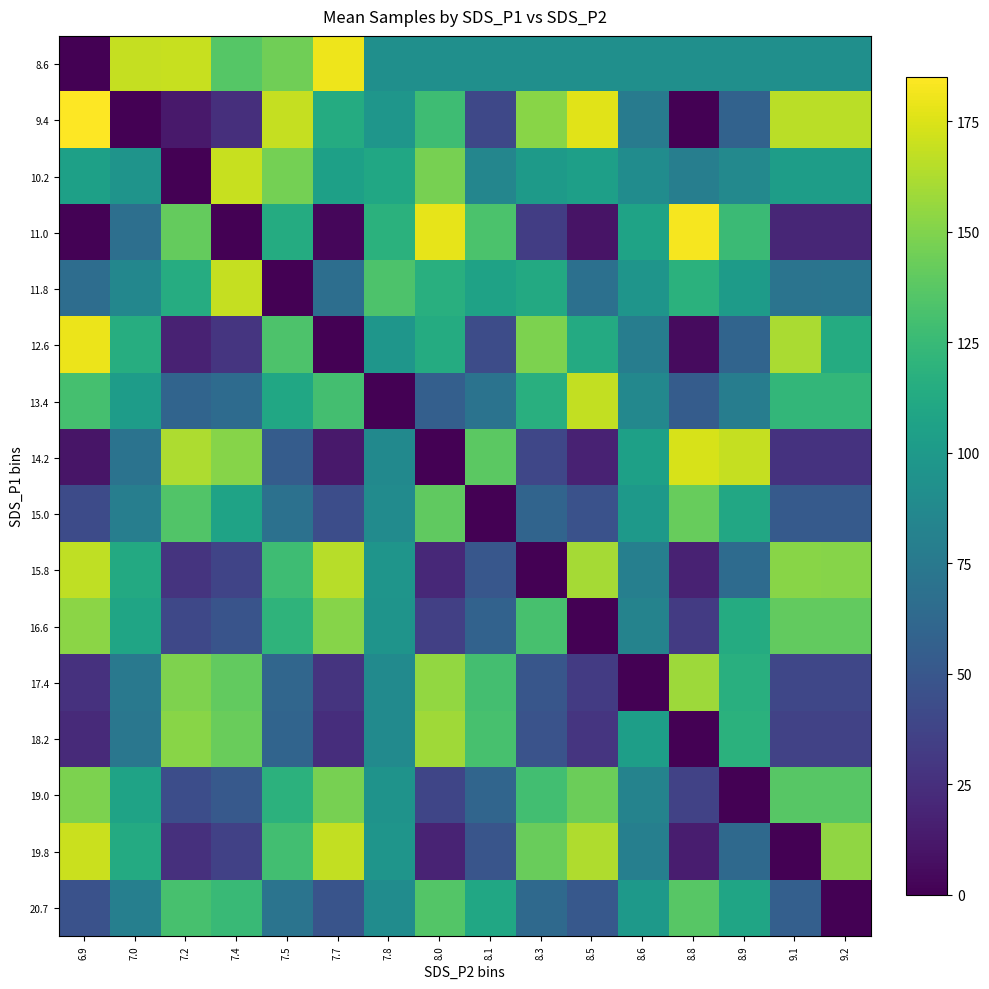

At which category is the sum across all series the highest?

7.5